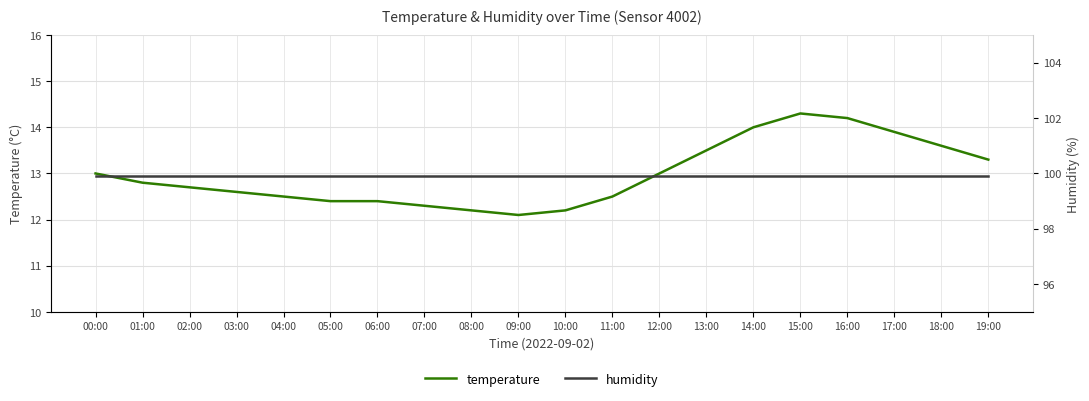

Where is humidity nearest to the value 99?

00:00